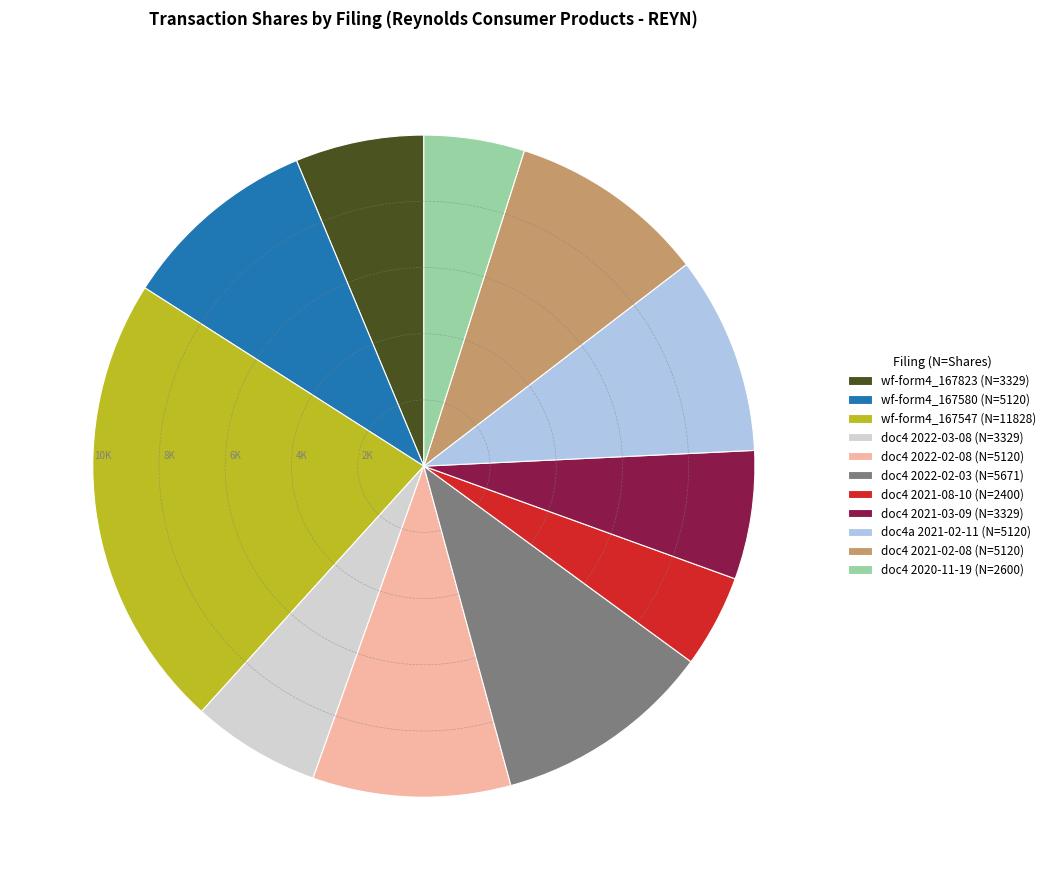

Count the number of slices in the pie.

11